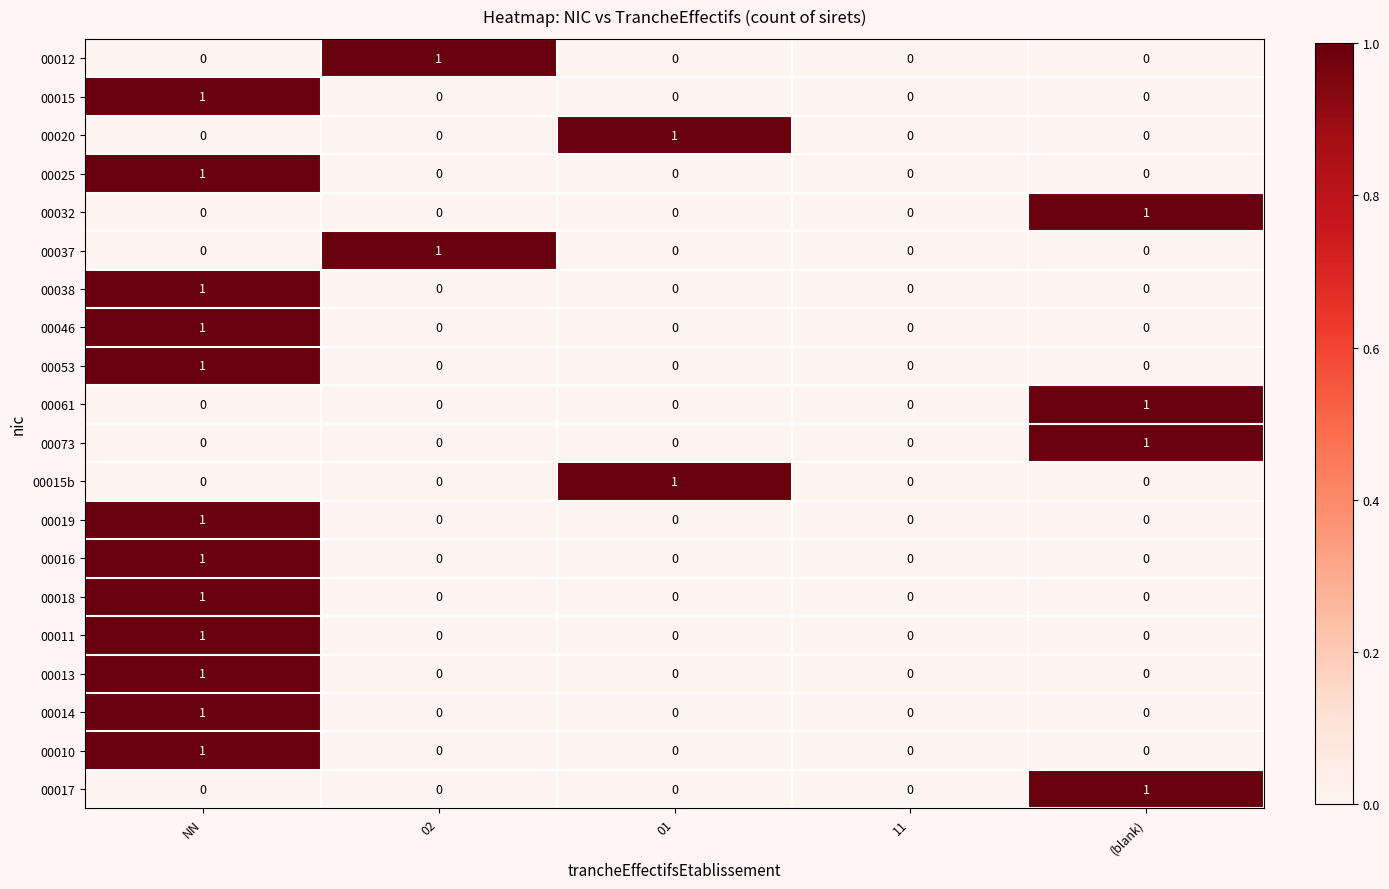

Is the value of 00018 at NN greater than the value of 00032 at NN?

Yes